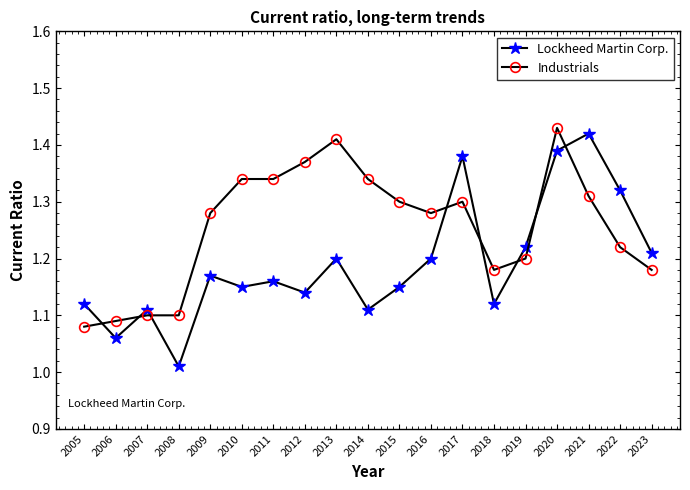

At which label does Industrials reach its peak?

2020